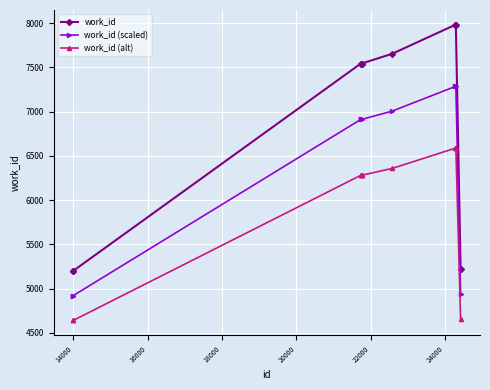

What is the average value of the work_id (alt) series?

5858.6